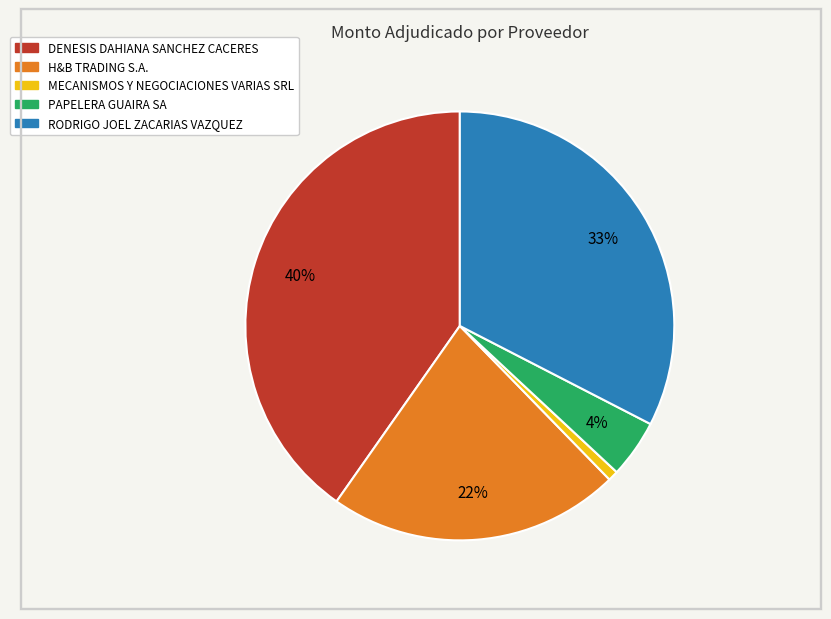

To the nearest percent, what is the difference between the H&B TRADING S.A. and RODRIGO JOEL ZACARIAS VAZQUEZ slice percentages?

11%